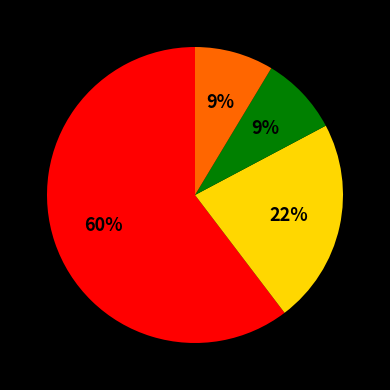

Is there any slice that represents more than half of the pie?

Yes